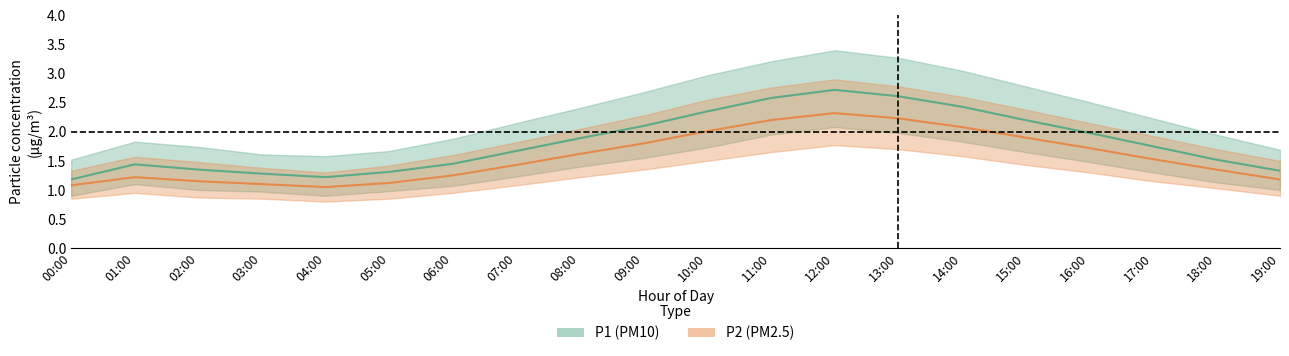

Reading right to left, transcribe all the data shown in this chart.

P1_mean: 1.3	1.5	1.8	2.0	2.2	2.4	2.6	2.7	2.6	2.4	2.1	1.9	1.7	1.4	1.3	1.2	1.3	1.4	1.4	1.2
P1_upper: 1.7	1.9	2.2	2.5	2.8	3.0	3.3	3.4	3.2	3.0	2.7	2.4	2.1	1.9	1.7	1.6	1.6	1.7	1.8	1.5
P1_lower: 1.0	1.1	1.3	1.5	1.6	1.8	2.0	2.1	1.9	1.7	1.6	1.4	1.2	1.1	1.0	0.9	1.0	1.0	1.1	0.9
P2_mean: 1.2	1.4	1.5	1.7	1.9	2.1	2.2	2.3	2.2	2.0	1.8	1.6	1.4	1.2	1.1	1.1	1.1	1.1	1.2	1.1
P2_upper: 1.5	1.7	1.9	2.1	2.4	2.6	2.8	2.9	2.8	2.5	2.3	2.0	1.8	1.6	1.4	1.3	1.4	1.5	1.6	1.3
P2_lower: 0.9	1.0	1.1	1.3	1.4	1.6	1.7	1.8	1.6	1.5	1.4	1.2	1.1	0.9	0.8	0.8	0.8	0.9	0.9	0.8